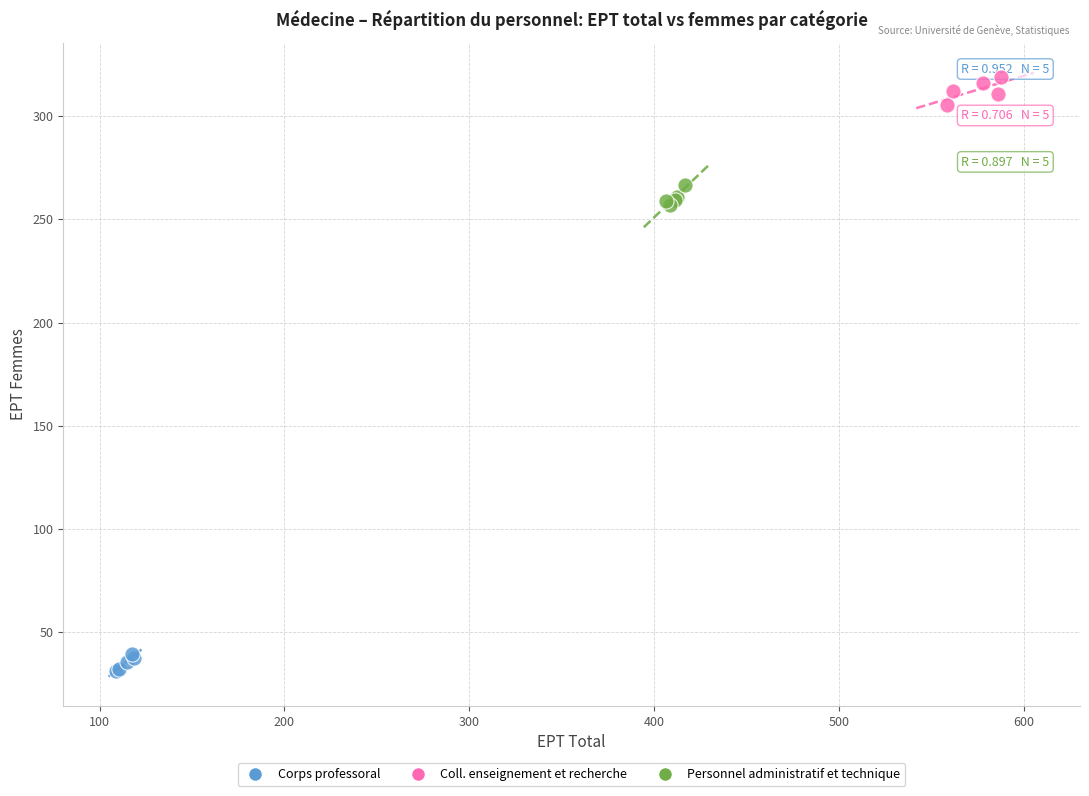

Which series reaches the maximum Y coordinate?

Coll. enseignement et recherche